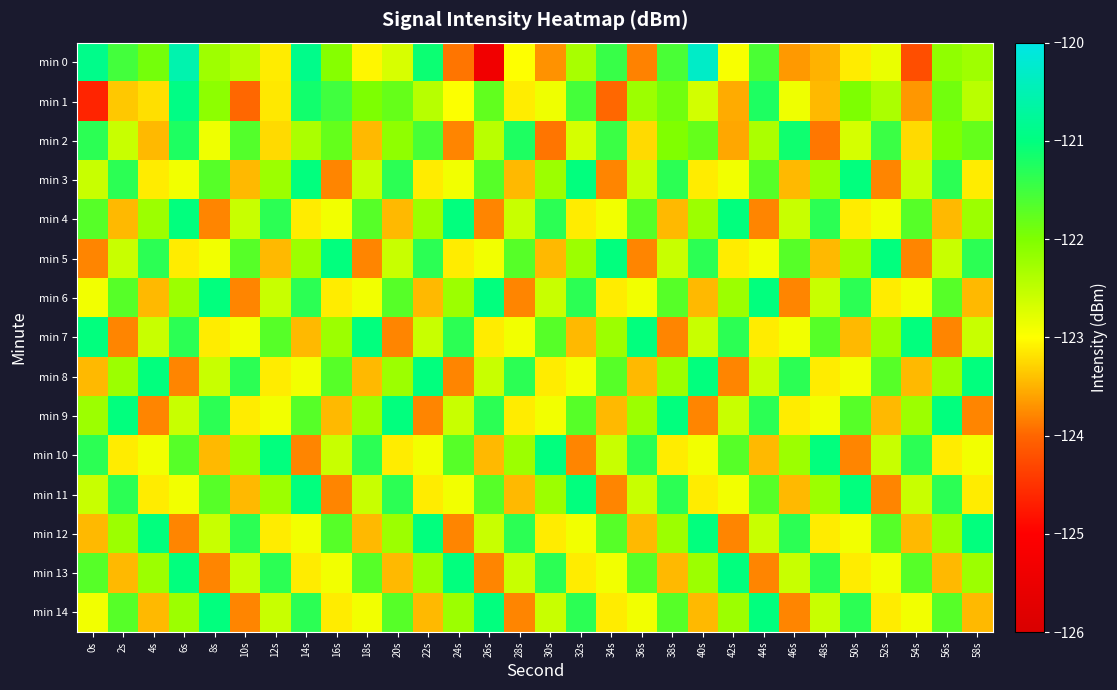

Which category has the highest value across all series?

40s